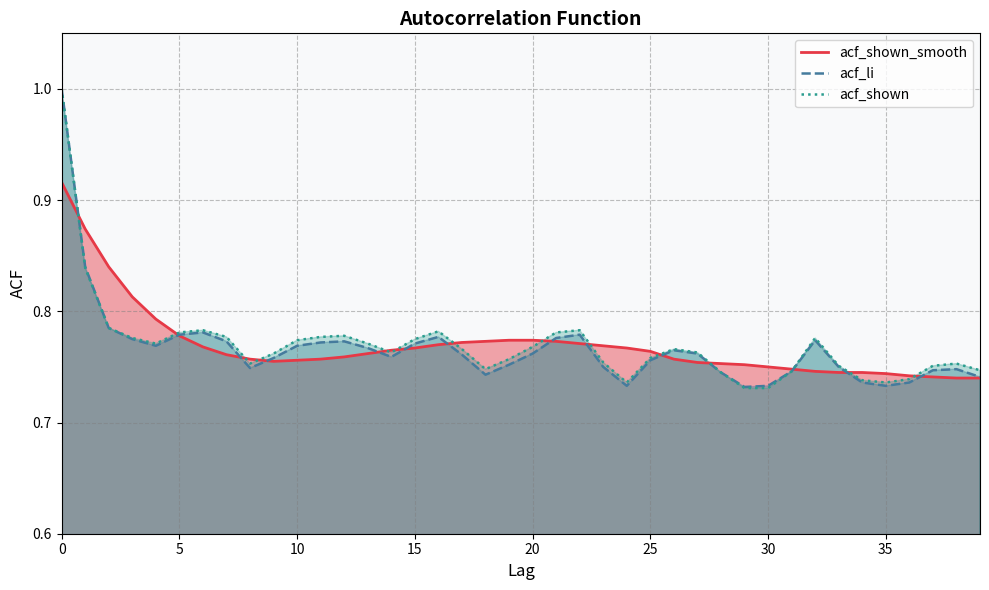

True or false: acf_shown_smooth and acf_shown intersect in this chart.

True